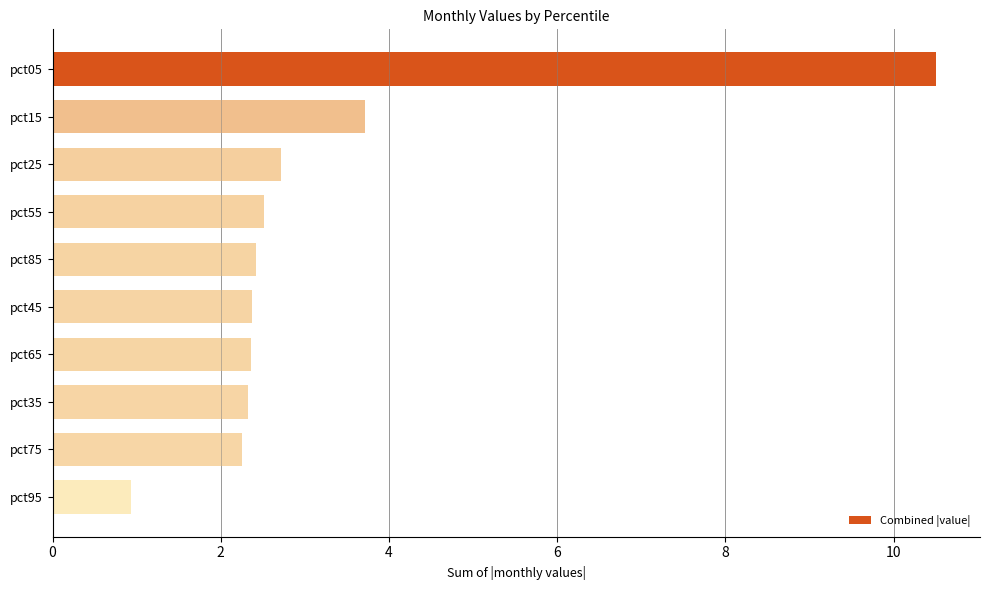

What is the difference between the second highest and second lowest values?

1.5